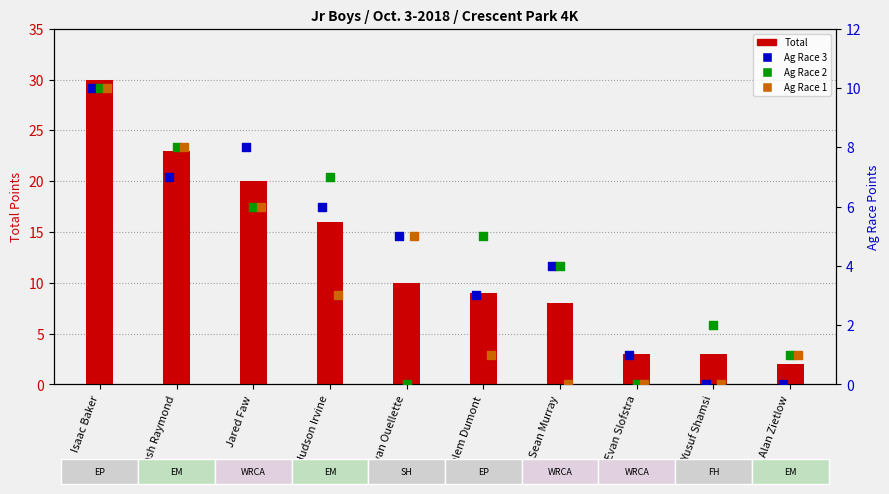

Is the value of Ag Race 2 at Hudson Irvine greater than the value of Ag Race 3 at Kaelem Dumont?

Yes